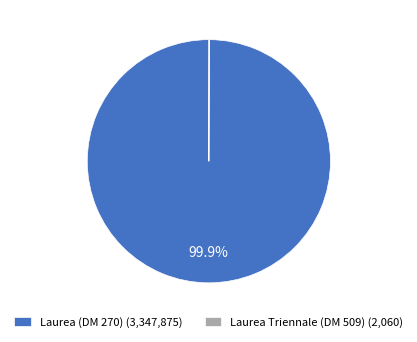

What percentage is NOT represented by Laurea (DM 270) (3,347,875)?

0.1%